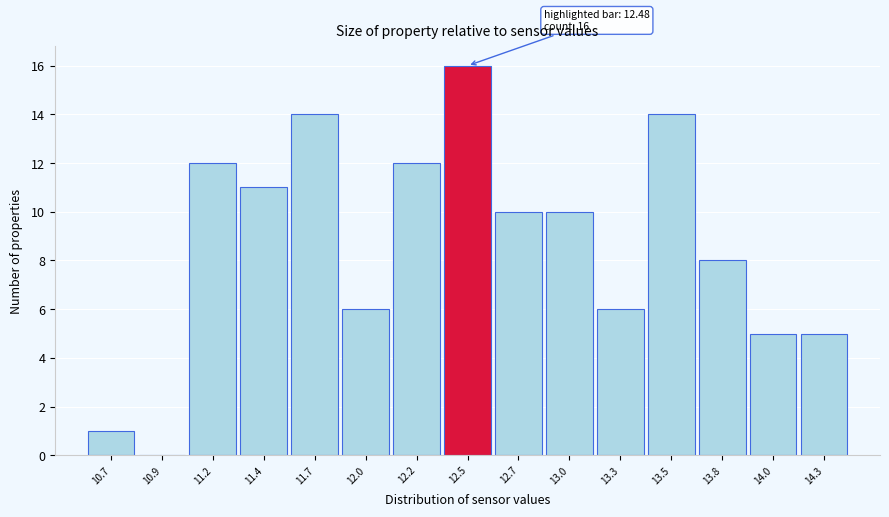

Over which range of the x-axis is the bar tallest?

12.35 to 12.61